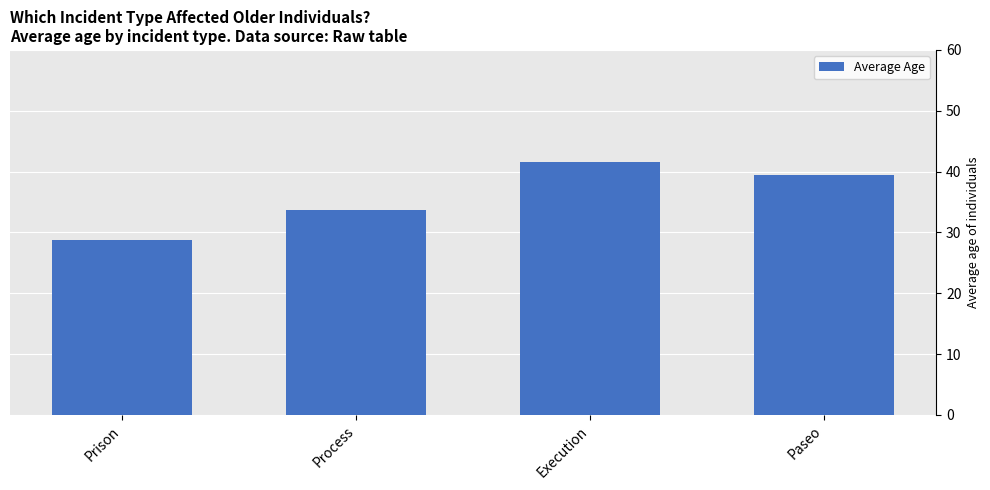

What is the smallest value displayed?

28.8